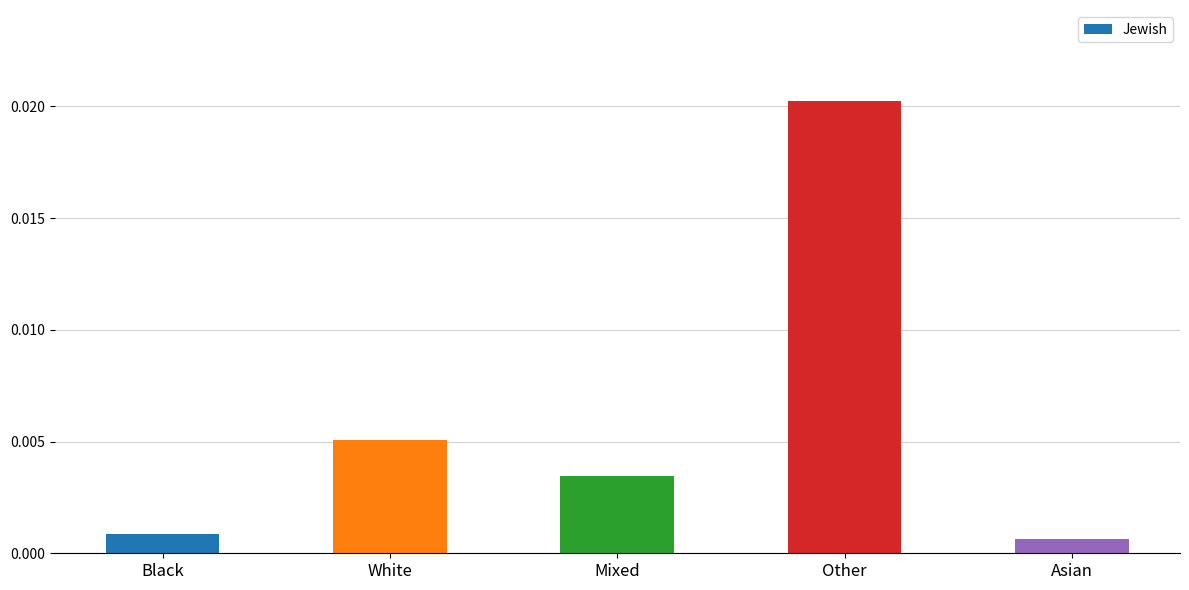

What is the label of the 1st bar from the right?

Asian